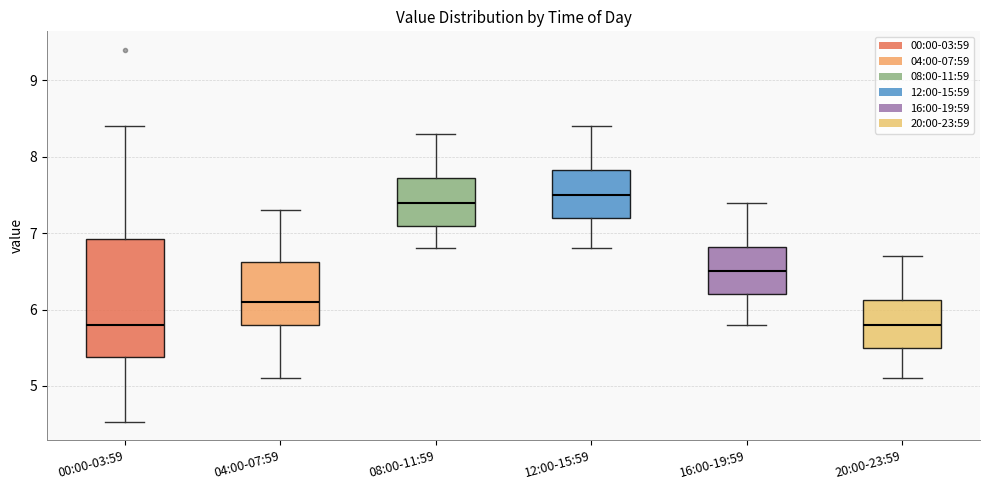

Which box is the tallest, from its lower edge to its upper edge?

00:00-03:59